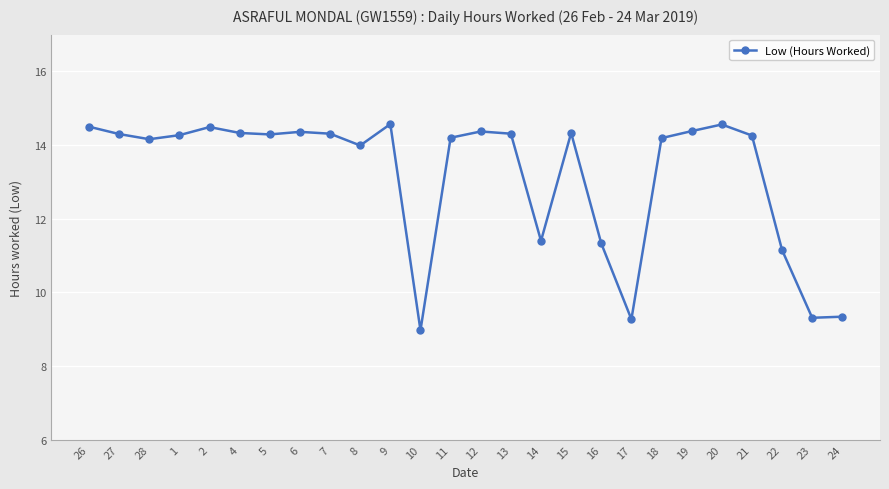

Read the value at 28.

14.2